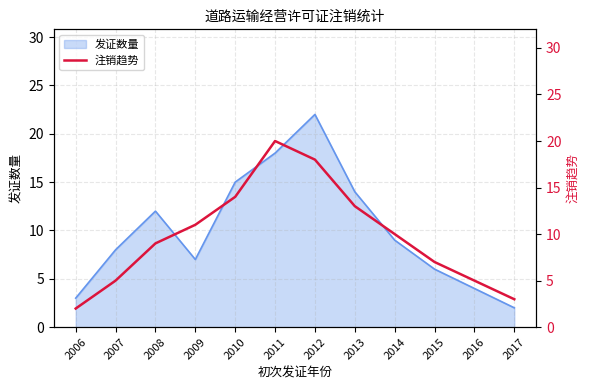

Rank the categories by 发证数量 value from highest to lowest.

2012, 2011, 2010, 2013, 2008, 2014, 2007, 2009, 2015, 2016, 2006, 2017